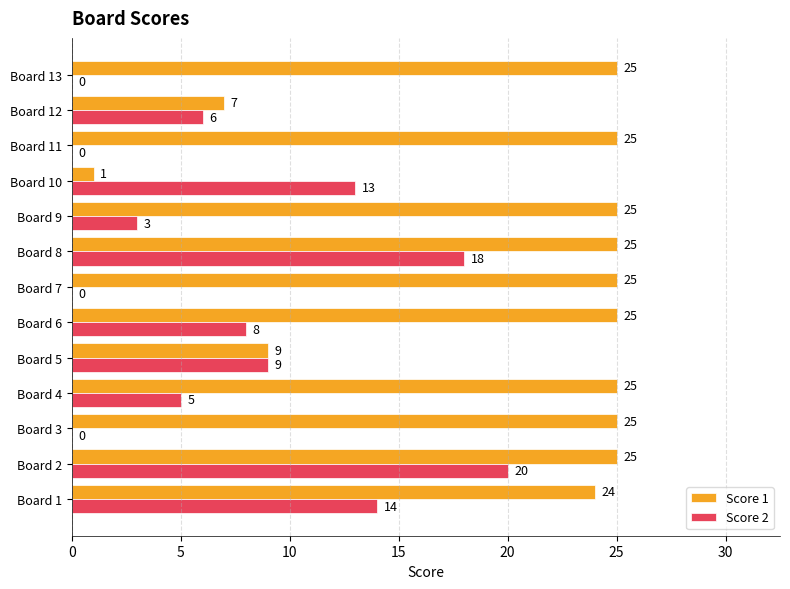

The Score 2 series shows 9 at Board 5. True or false?

True